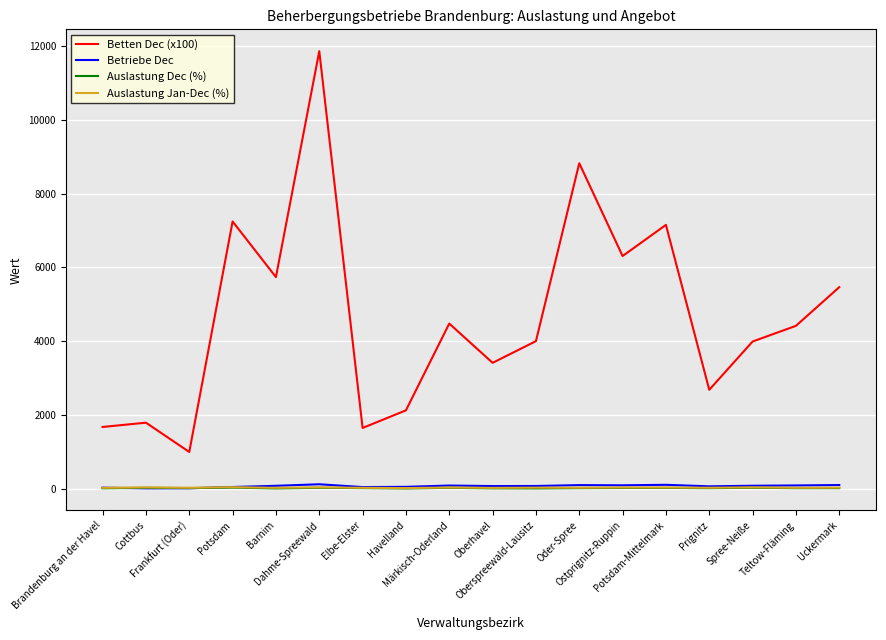

Between which two adjacent categories do Auslastung Jan-Dec (%) and Betriebe Dec first intersect?

Brandenburg an der Havel and Cottbus